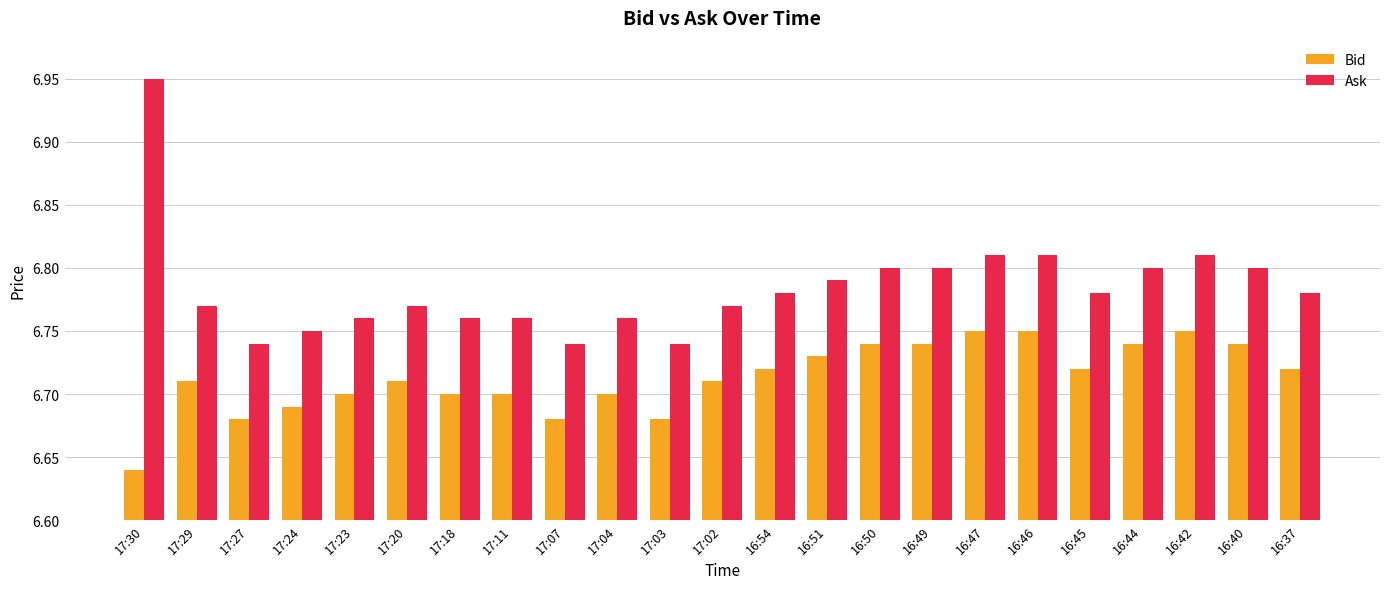

True or false: Ask has a value of 11.2 at 17:27.

False